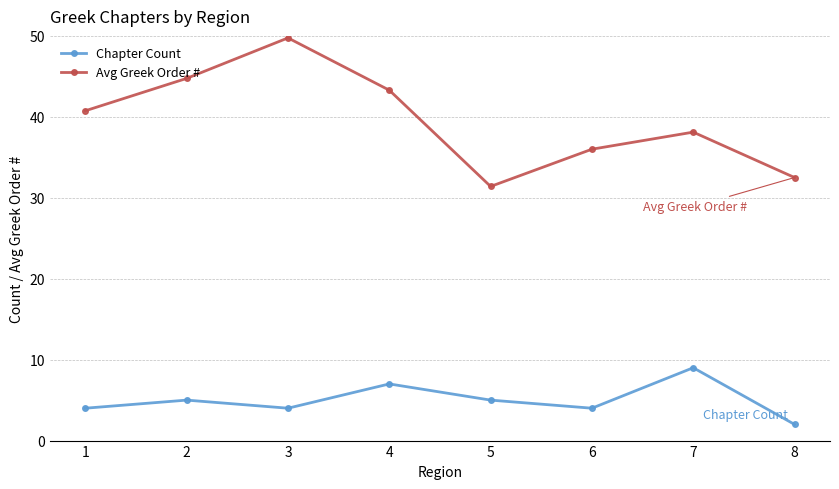

Count the number of categories in the chart.

8